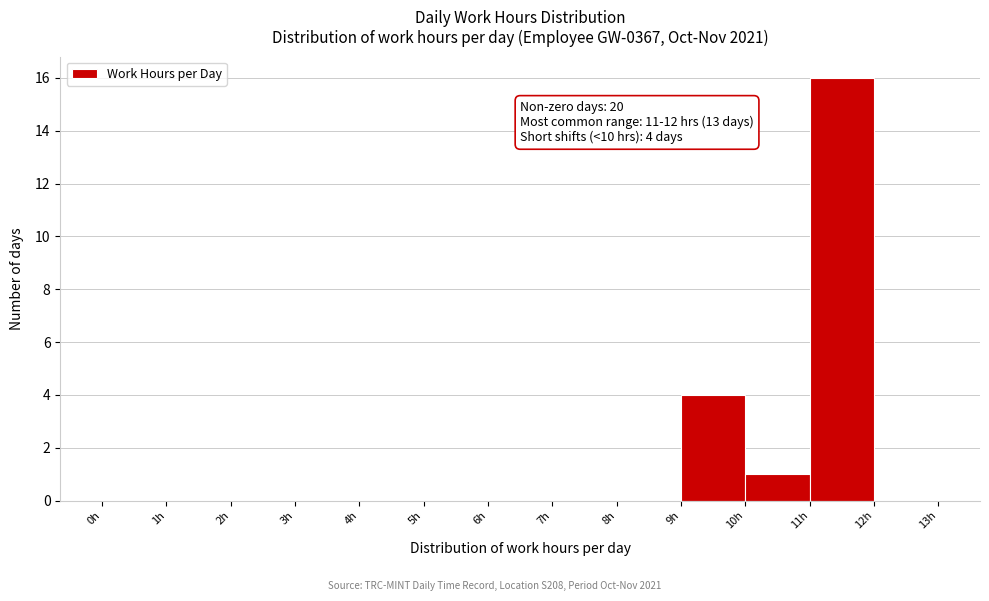

Which range on the x-axis has the tallest bar?

11 to 12